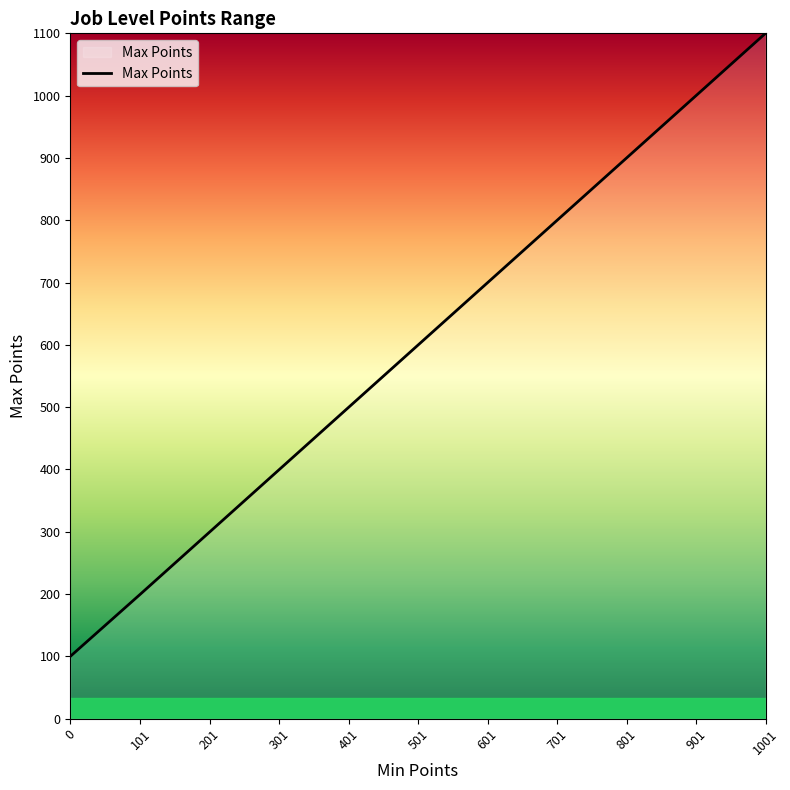

What is the minimum value shown in the chart?

100